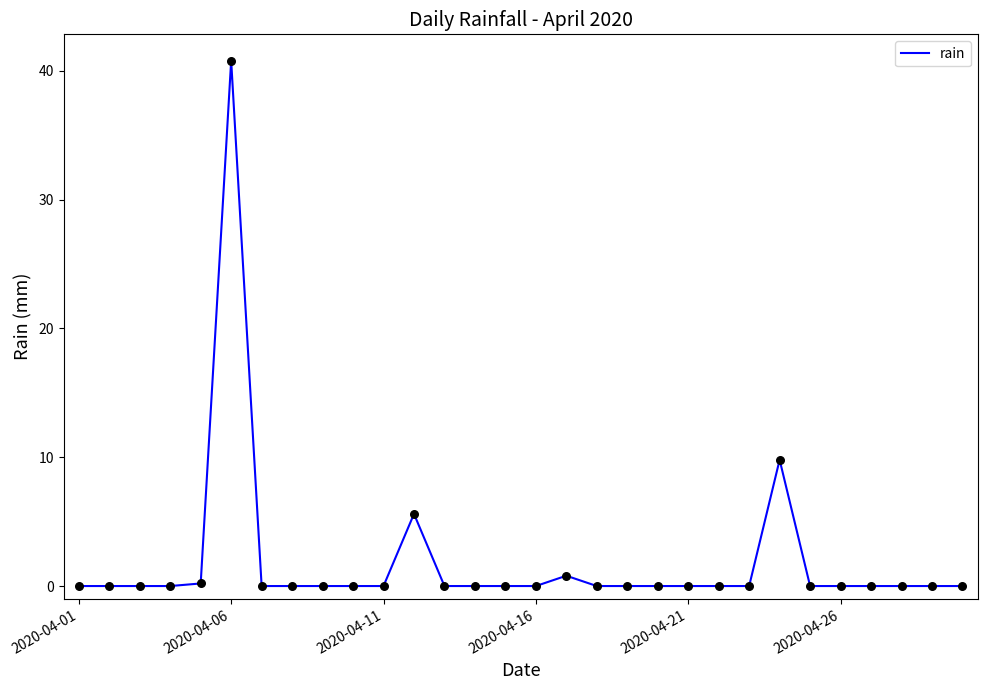

What is the difference between the maximum and minimum values?

40.8